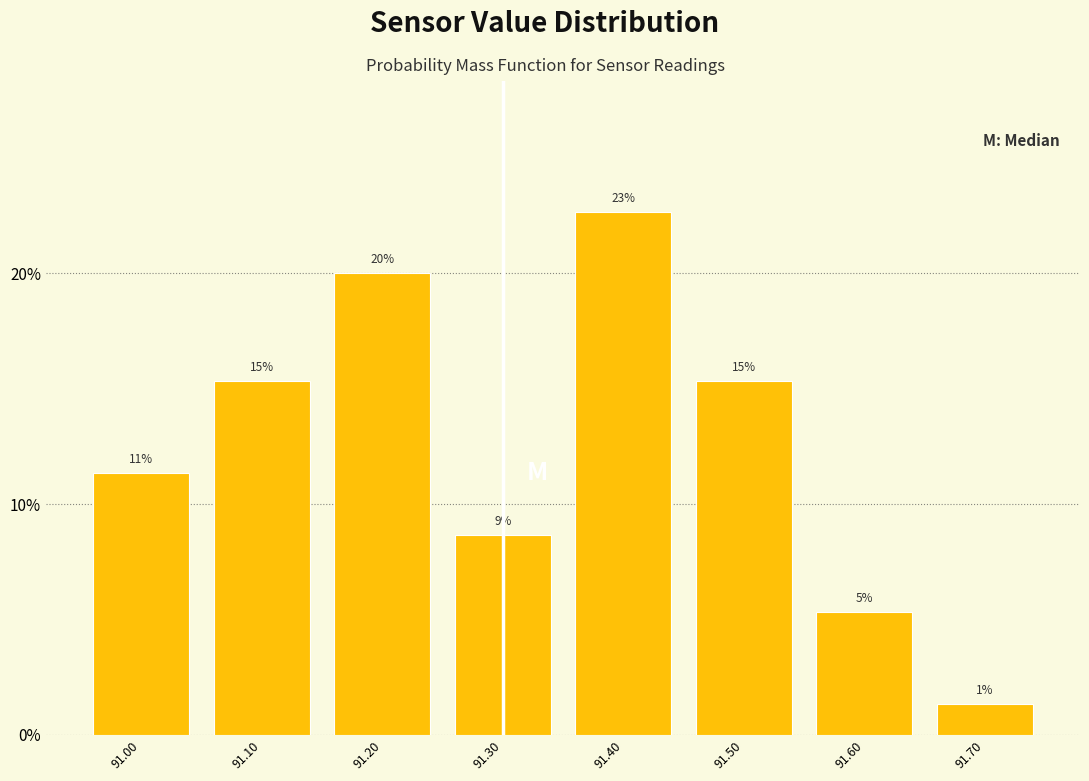

How many bars are there in total?

8